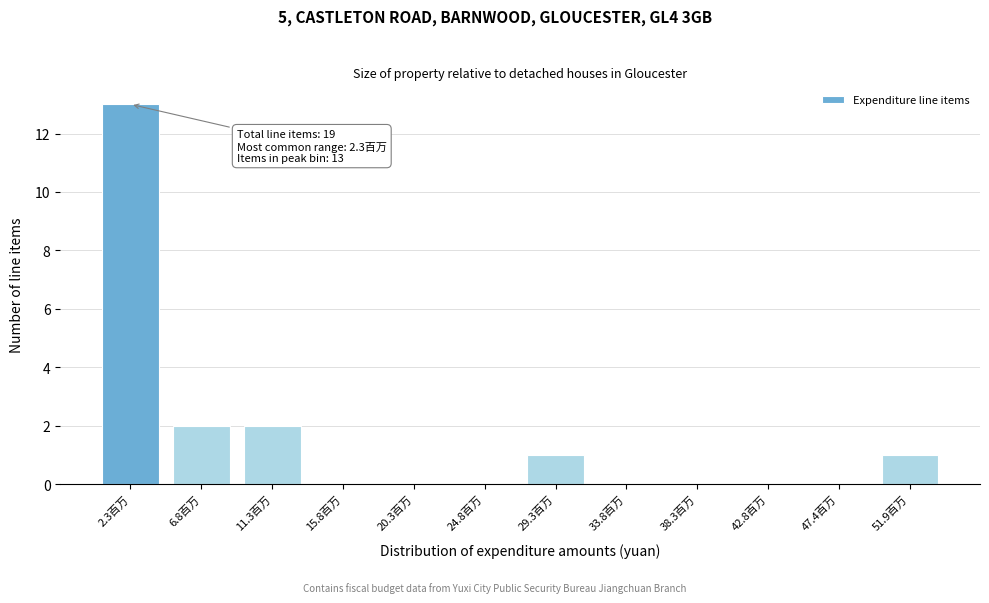

Reading left to right, transcribe all the data shown in this chart.

2.3百万=13	6.8百万=2	11.3百万=2	15.8百万=0	20.3百万=0	24.8百万=0	29.3百万=1	33.8百万=0	38.3百万=0	42.8百万=0	47.4百万=0	51.9百万=1